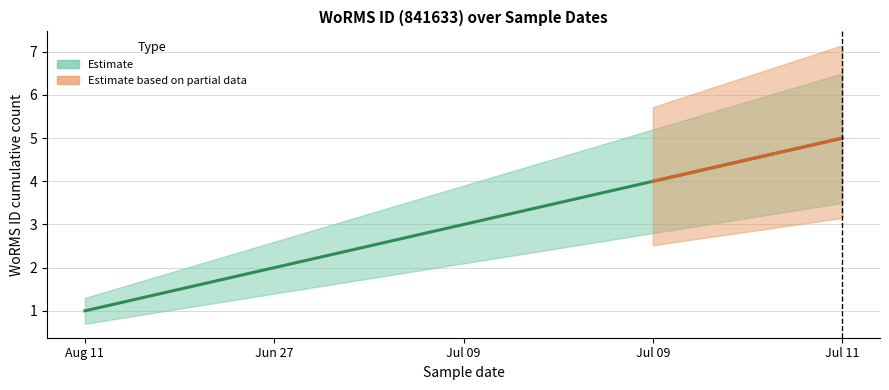

Reading left to right, list all the values displayed in this chart.

Aug 11=1	Jun 27=2	Jul 09=3	Jul 09=4	Jul 11=5